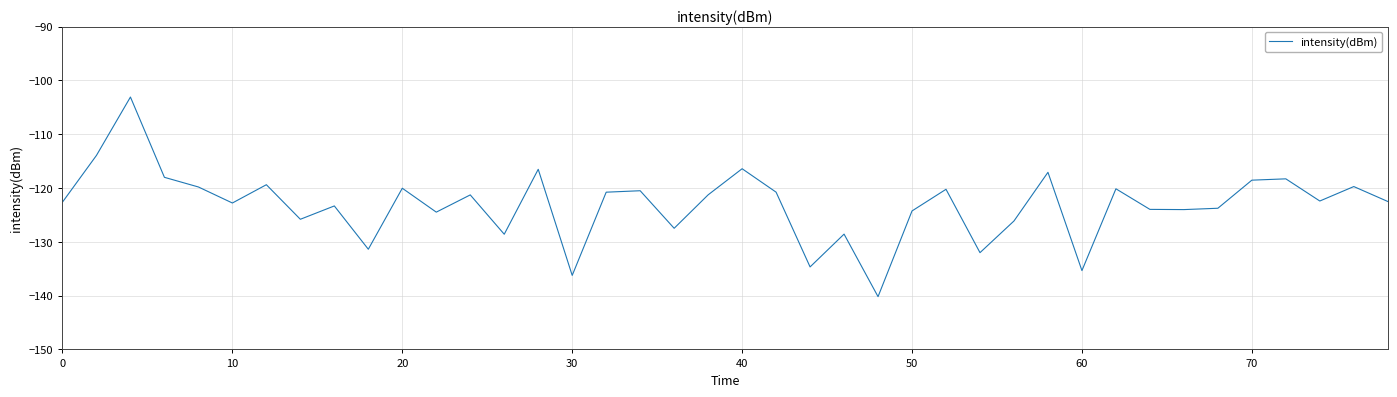

What is the difference between the maximum and minimum values?

37.1